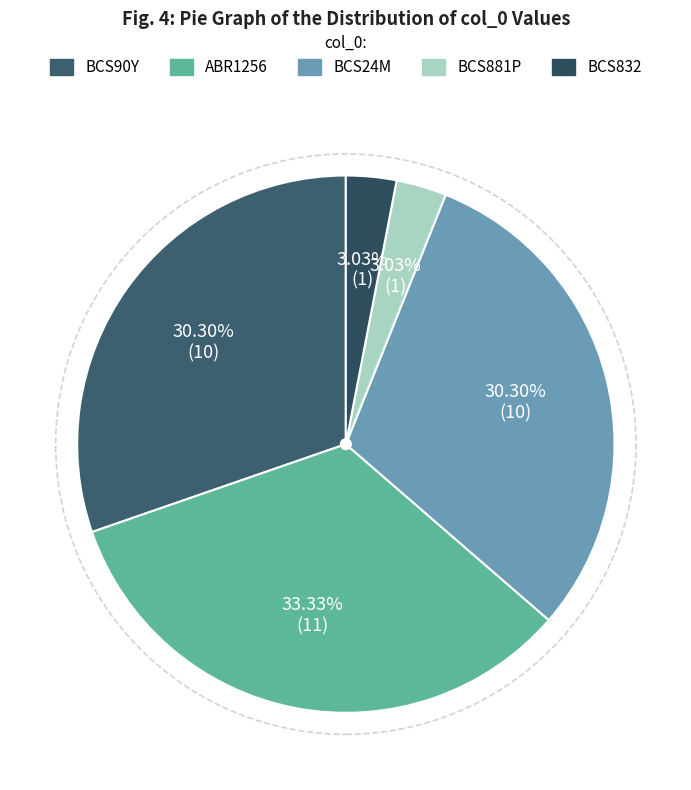

Which slice is the largest?

ABR1256